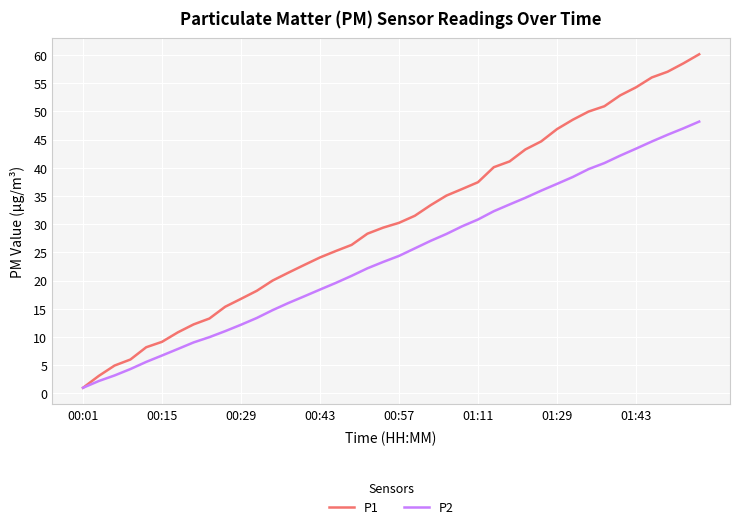

List the series in order of their overall mean, lowest first.

P2, P1